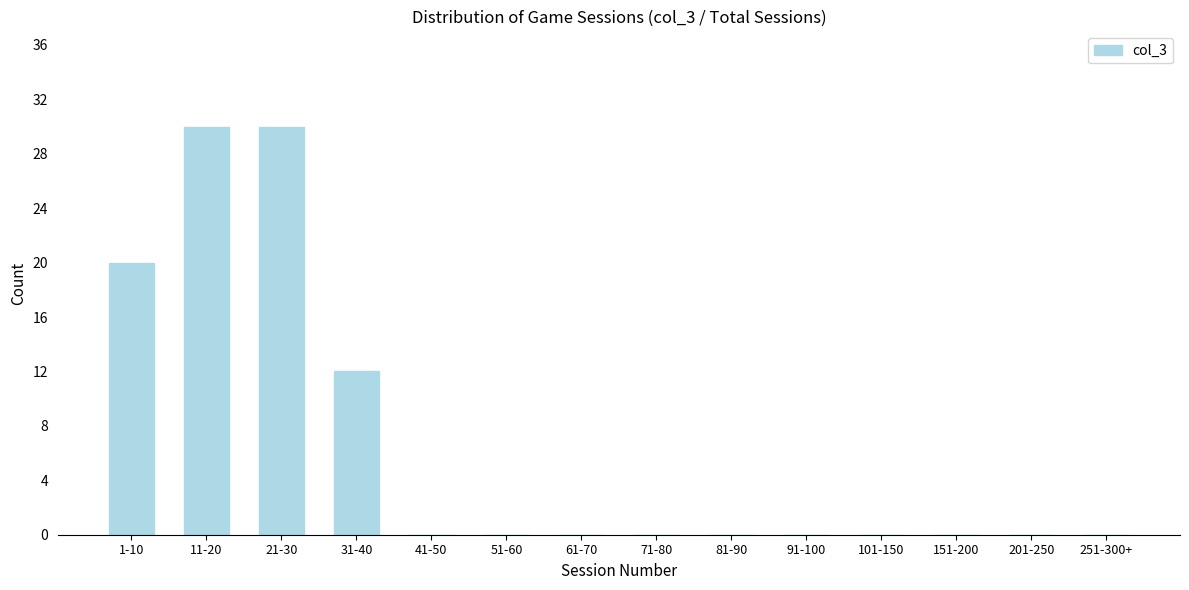

Reading right to left, transcribe all the data shown in this chart.

251-300+=0	201-250=0	151-200=0	101-150=0	91-100=0	81-90=0	71-80=0	61-70=0	51-60=0	41-50=0	31-40=12	21-30=30	11-20=30	1-10=20